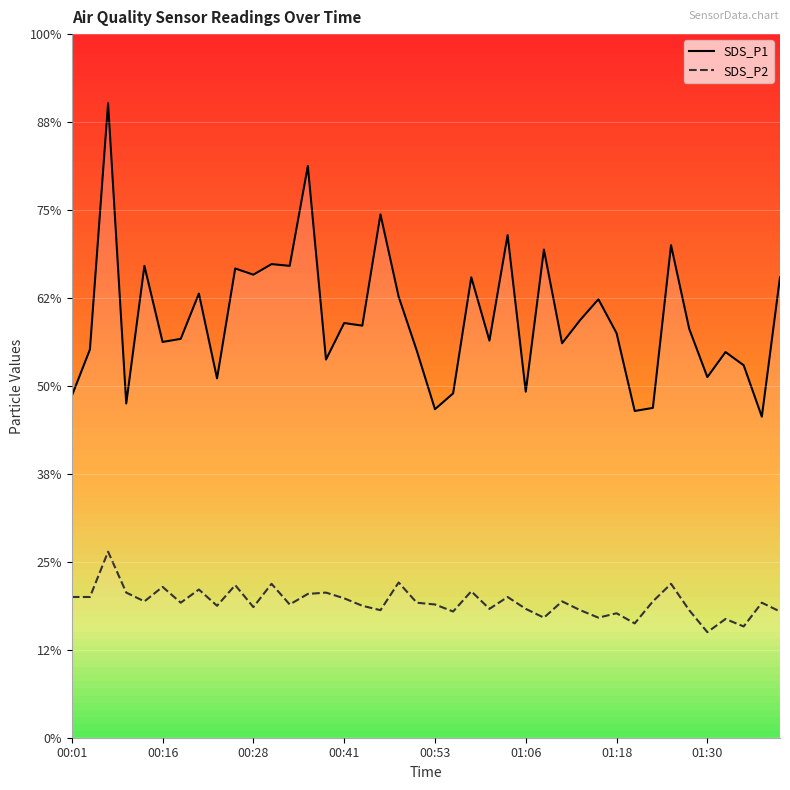

Reading right to left, extract all data points from this chart.

SDS_P1: 10.5	7.3	8.5	8.8	8.2	9.3	11.2	7.5	7.4	9.2	10.0	9.5	9.0	11.1	7.9	11.4	9.0	10.5	7.8	7.5	8.8	10.0	11.9	9.4	9.4	8.6	13.0	10.7	10.8	10.5	10.7	8.2	10.1	9.1	9.0	10.7	7.6	14.4	8.8	7.8
SDS_P2: 2.9	3.1	2.5	2.7	2.4	2.9	3.5	3.1	2.6	2.8	2.7	2.9	3.1	2.7	2.9	3.2	2.9	3.3	2.9	3.0	3.1	3.5	2.9	3.0	3.2	3.3	3.3	3.0	3.5	3.0	3.5	3.0	3.4	3.1	3.4	3.1	3.3	4.2	3.2	3.2